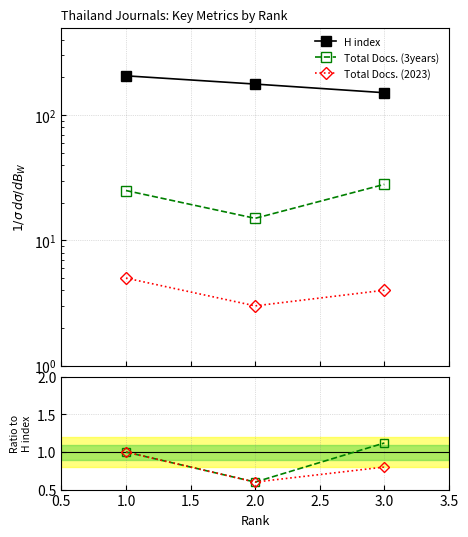

Which series has the largest total across all categories?

H index